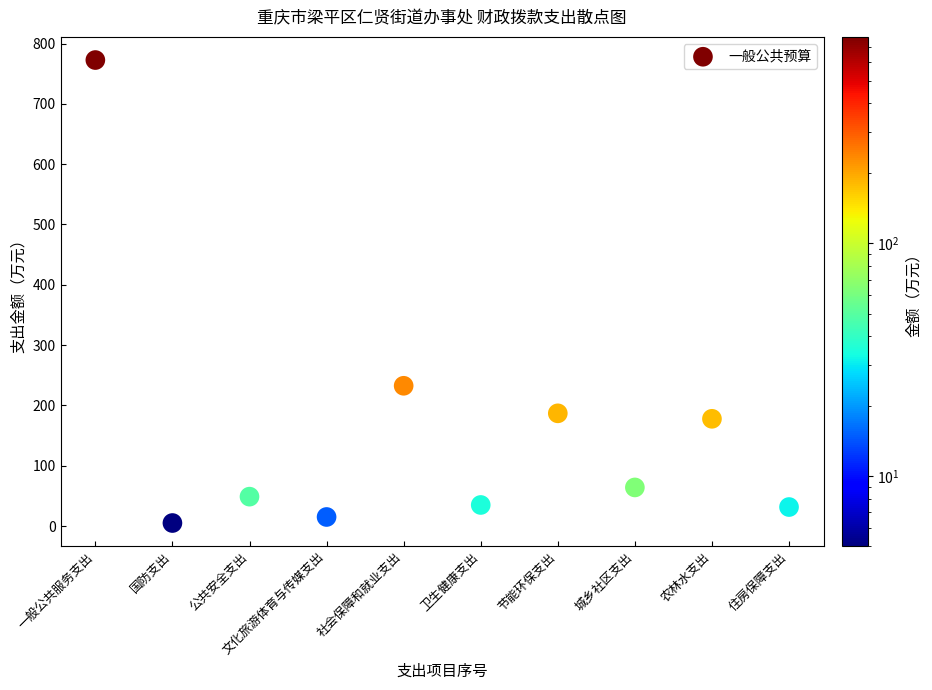

What Y value in the scatter plot is closest to 388?

232.5